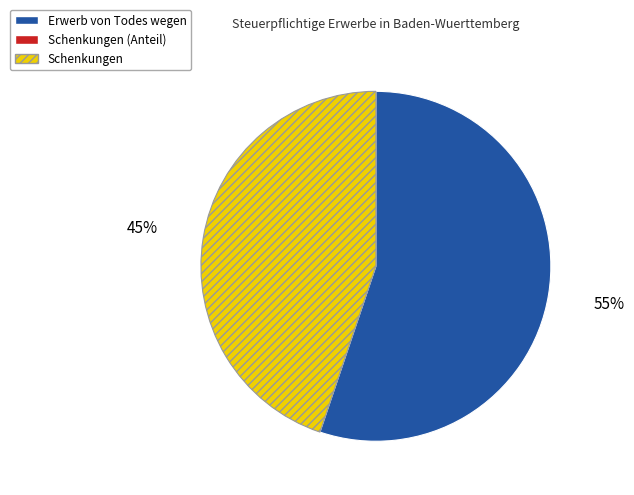

Is there a majority slice in this chart?

Yes